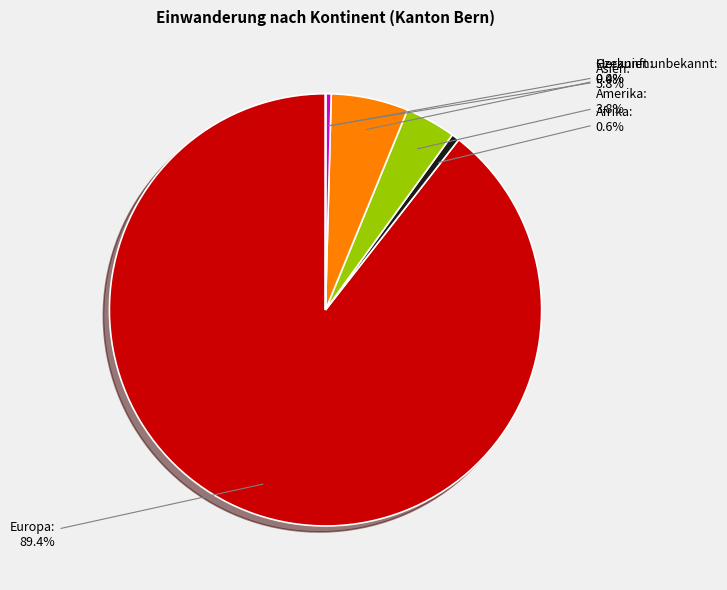

What is the ratio of the value at Amerika to the value at Ozeanien?

9.2